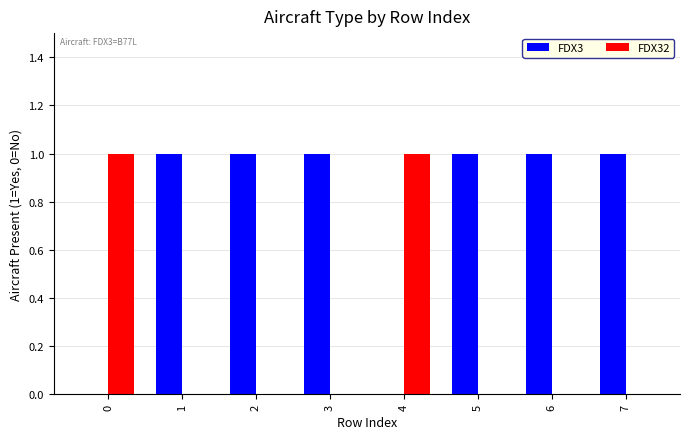

Reading left to right, list all the values displayed in this chart.

FDX3: 0	1	1	1	0	1	1	1
FDX32: 1	0	0	0	1	0	0	0